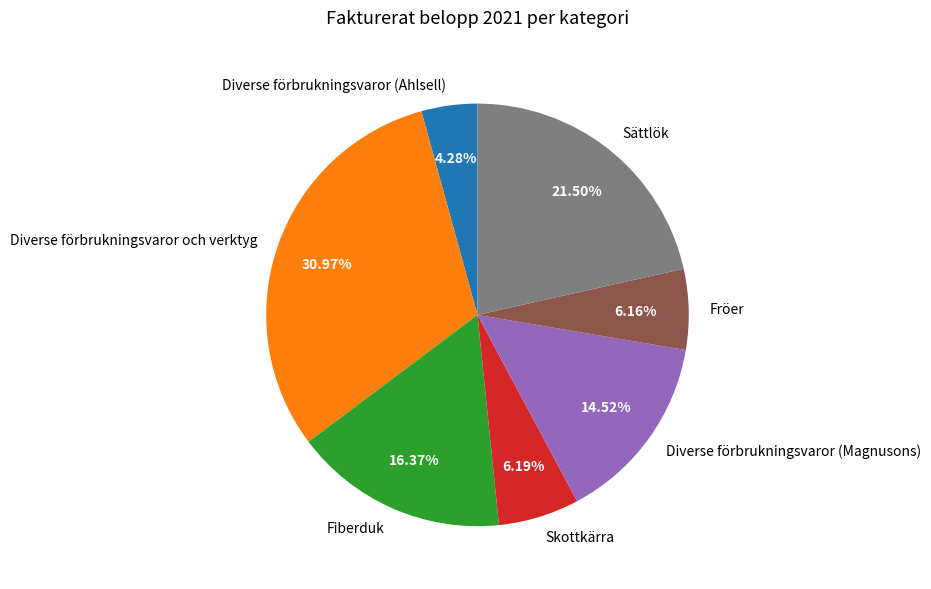

Is Skottkärra the majority of the pie?

No